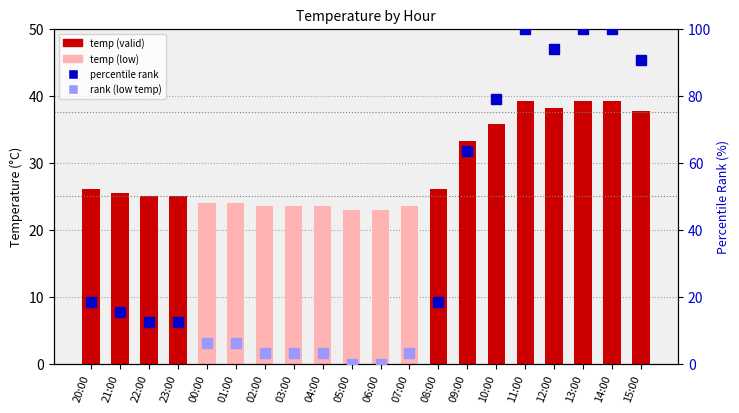

What is the approximate value at 08:00?

26.0